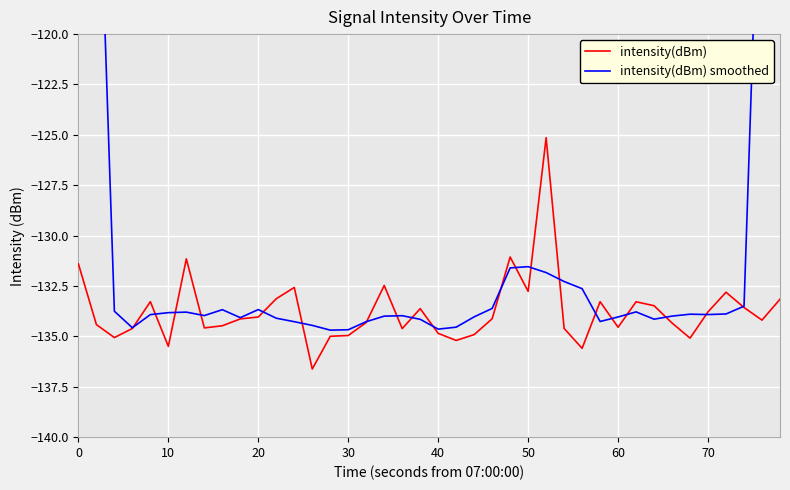

What is the lowest value of the intensity(dBm) series?

-136.6